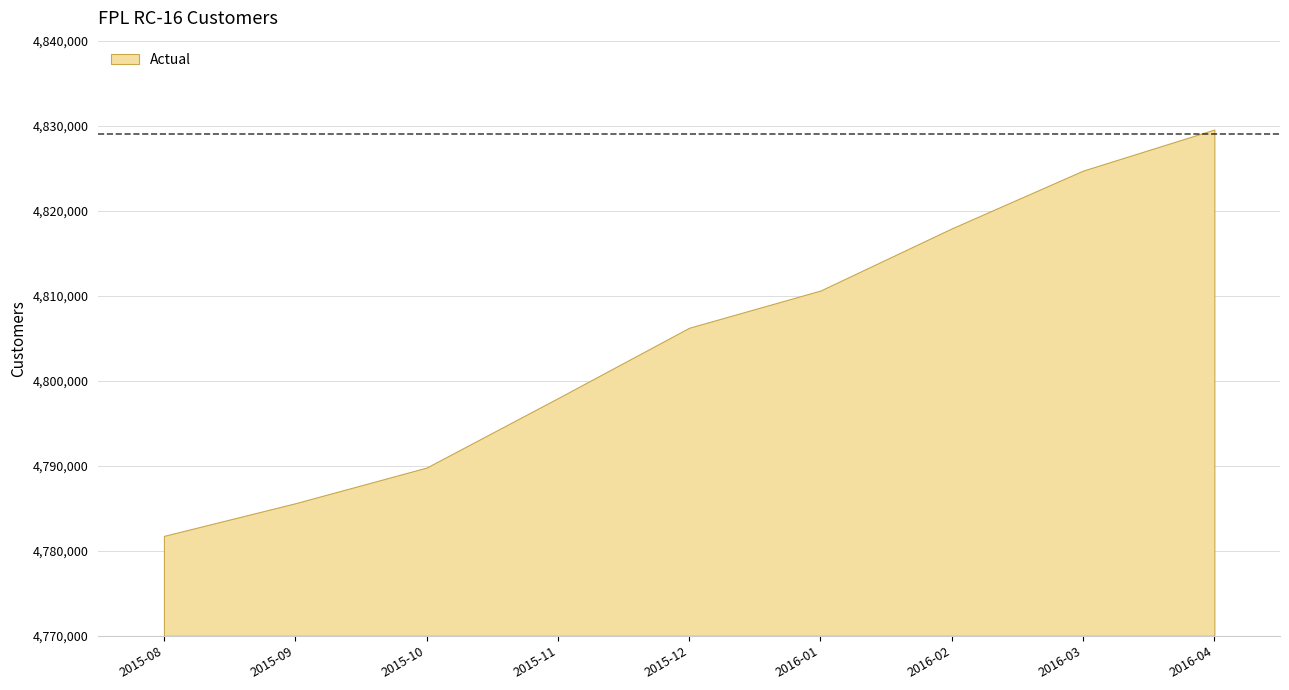

What is the difference between the maximum and second lowest values?

43958